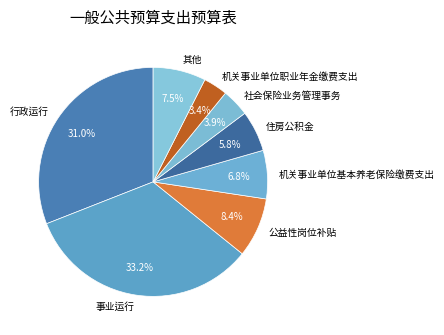

Is there a majority slice in this chart?

No